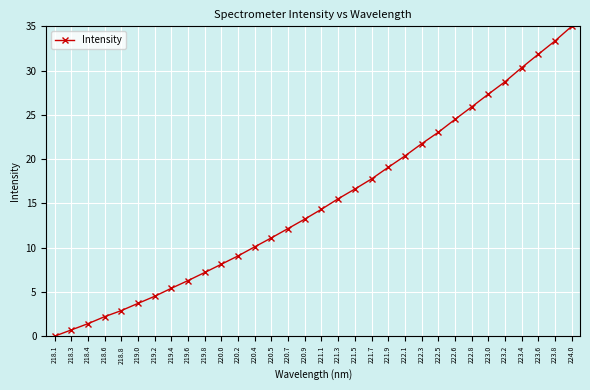

Approximately how many times larger is the value at 221.7 compared to 224.0?

0.5